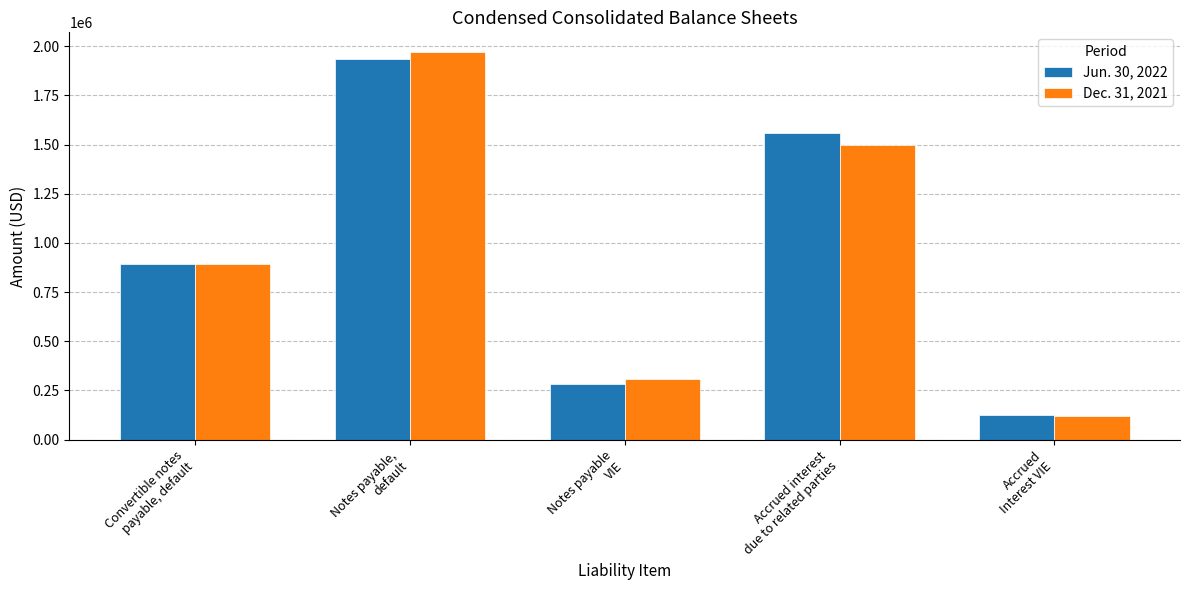

What is the smallest value displayed?

120000